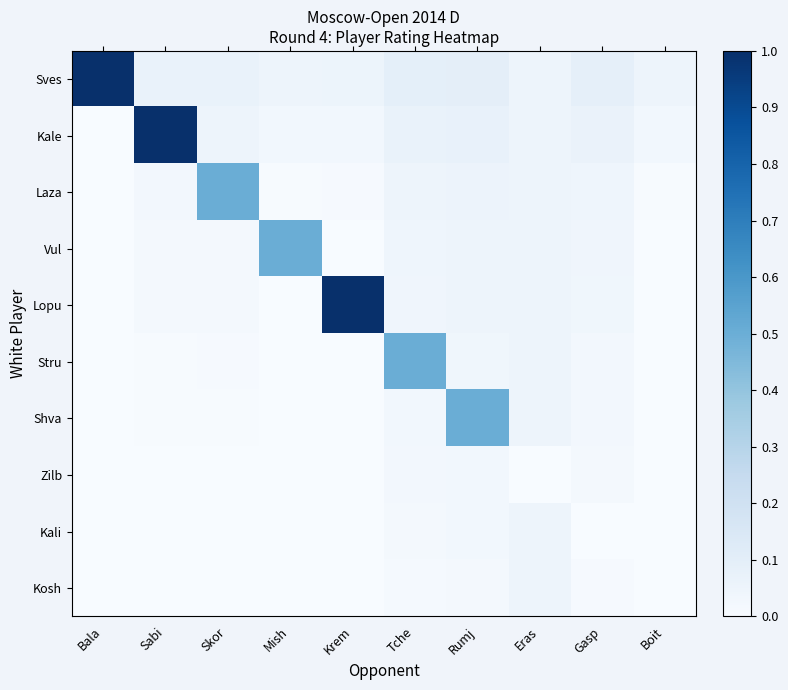

Count the number of data series in this chart.

10